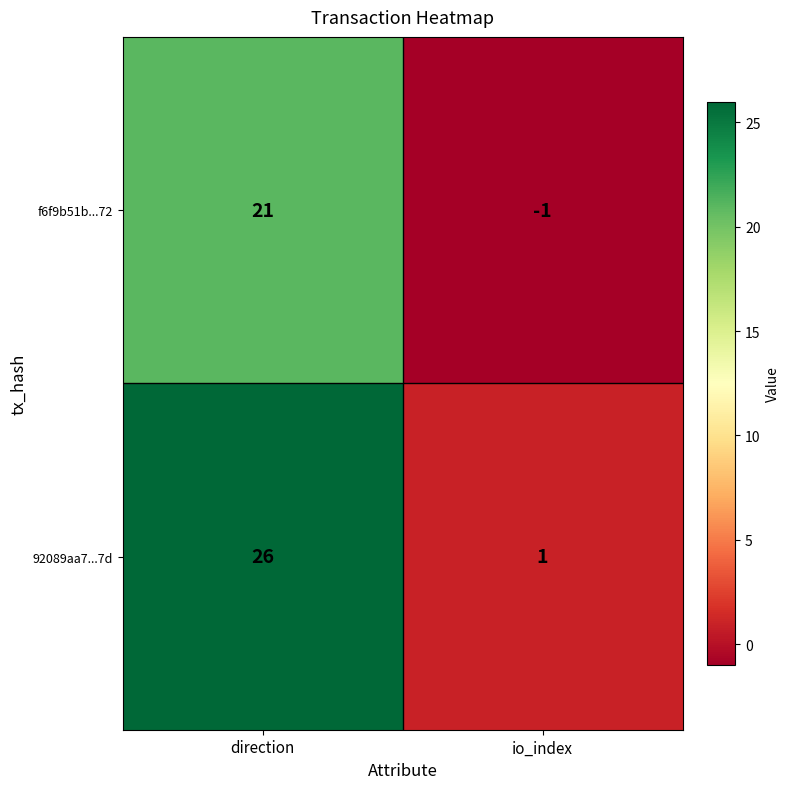

At how many categories does at least one series exceed 15?

1